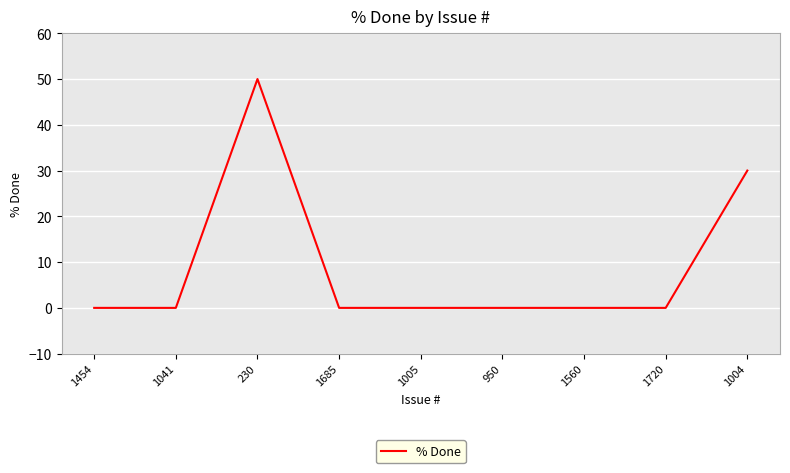

True or false: the data shows 0 at 1041.

True